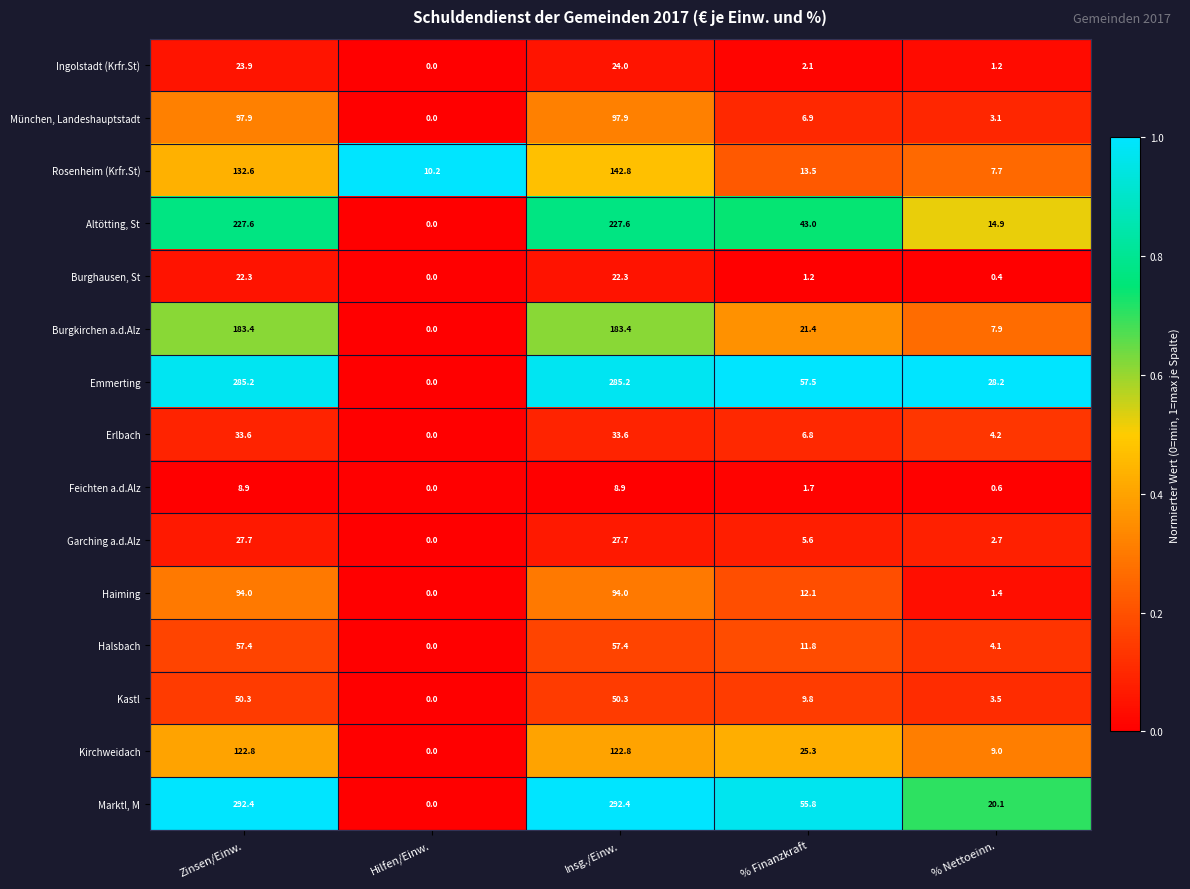

Which series has the largest total across all categories?

Marktl, M